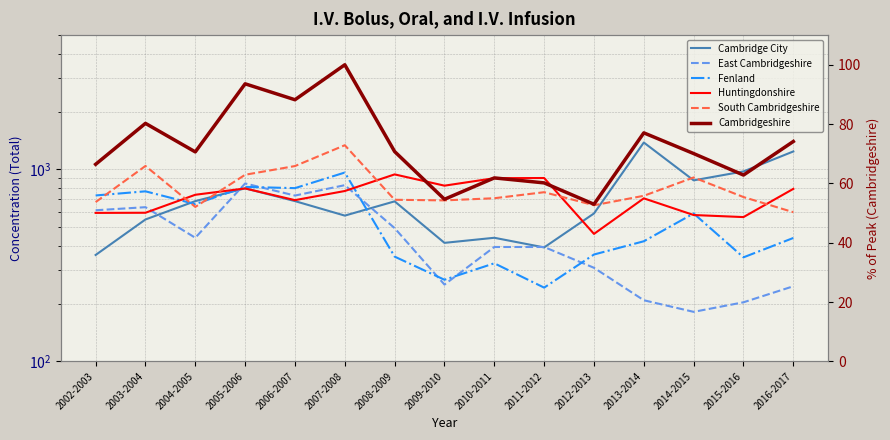

What are all the series names shown in the legend?

Cambridge City, East Cambridgeshire, Fenland, Huntingdonshire, South Cambridgeshire, Cambridgeshire